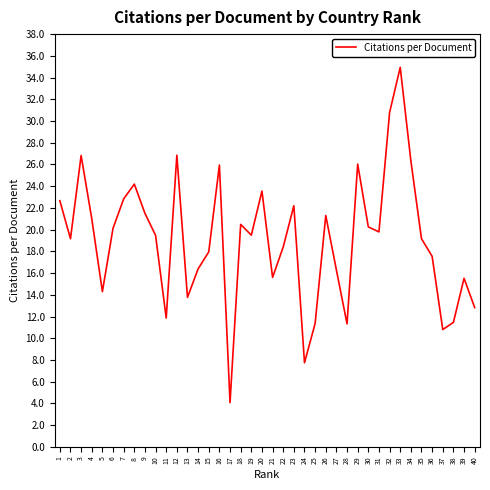

Which has a higher value, 15 or 4?

4